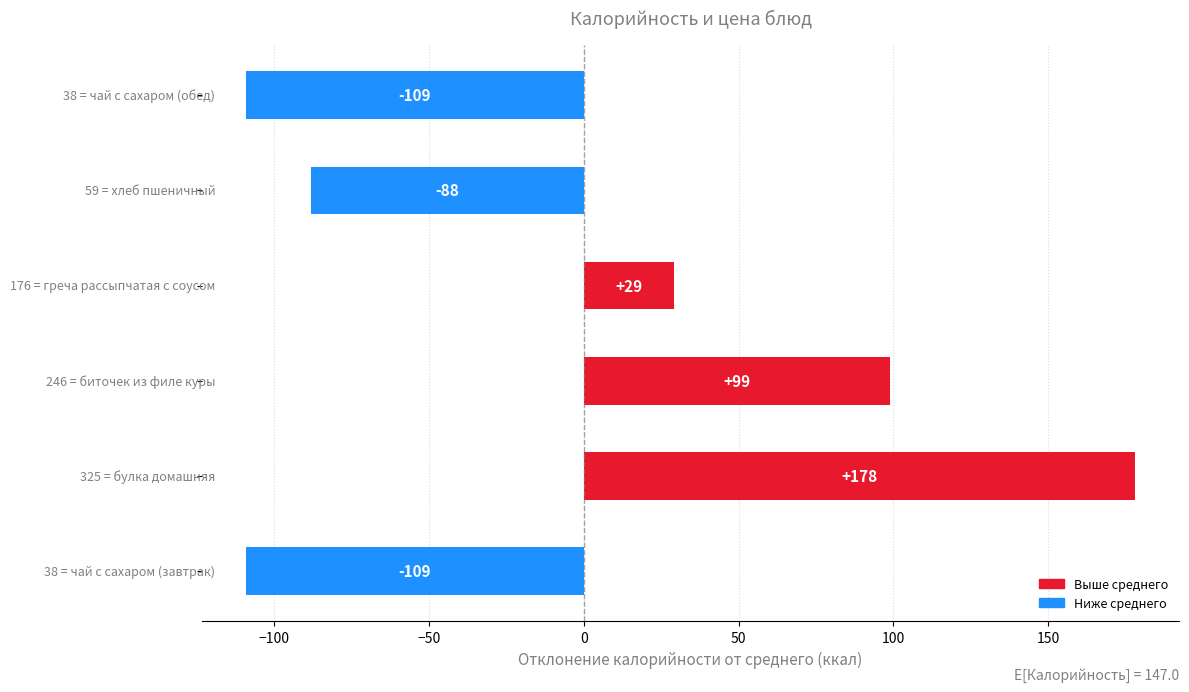

Reading top to bottom, transcribe all the data shown in this chart.

-109	-88	29	99	178	-109